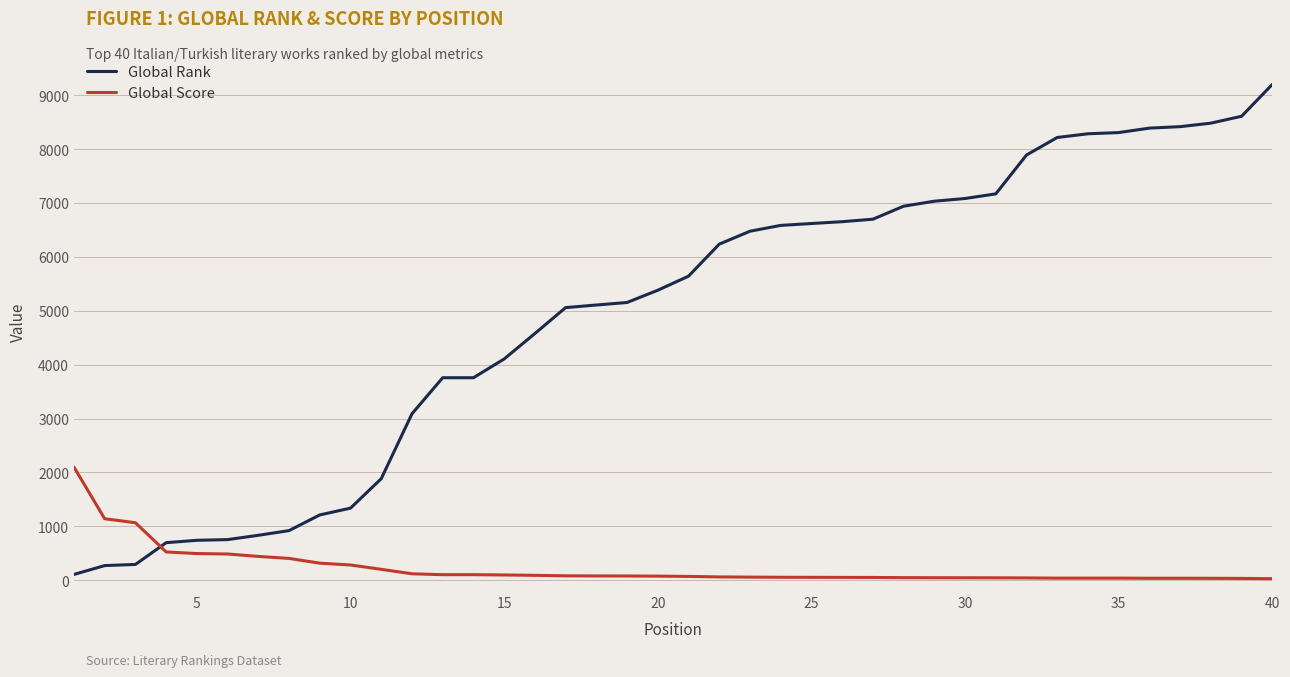

How many categories are shown in the chart?

40